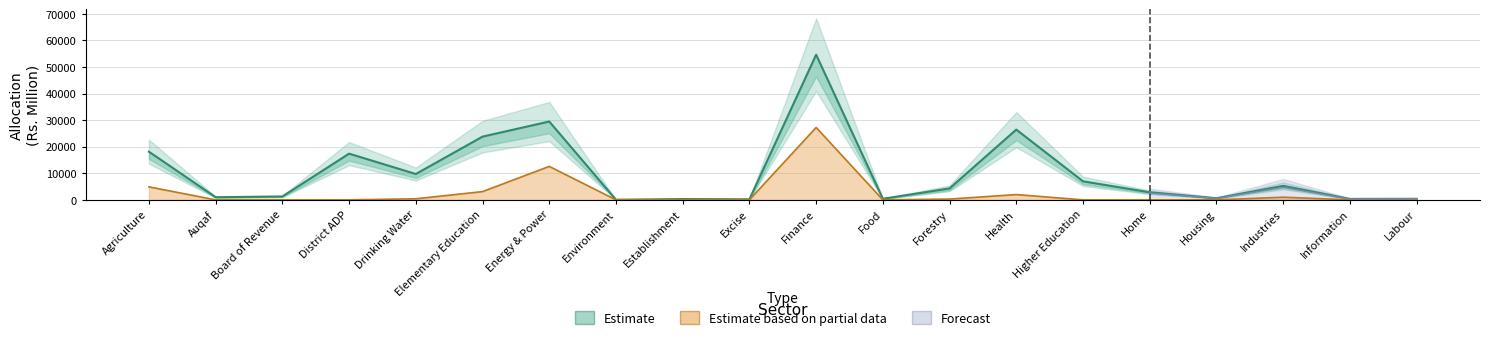

What is the average value?

10184